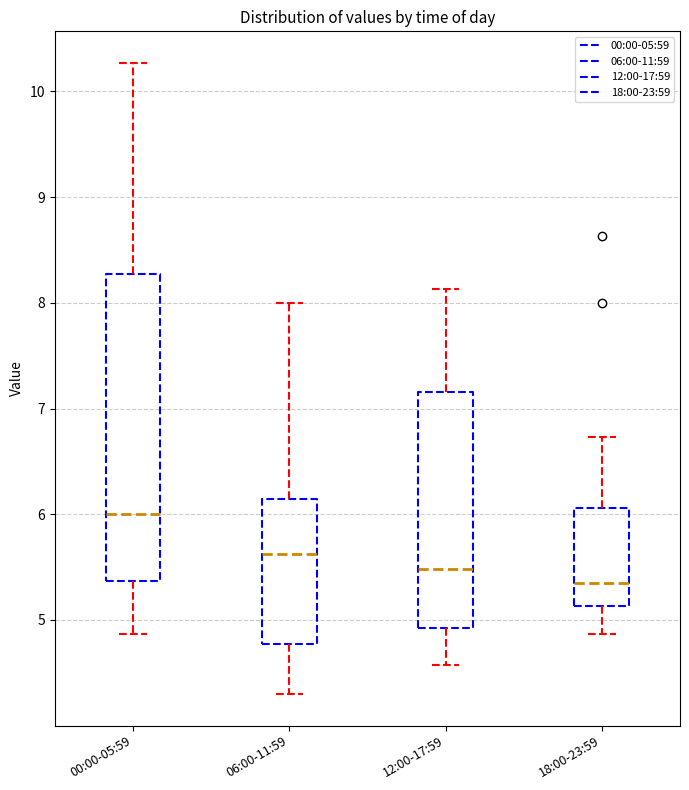

Reading left to right, transcribe this box plot: for each box, give where its median line is, the range the box spans, and where its two whiskers end, as read against the y-axis. The values are not printed on the chart, so give them approximately, as read against the axis.

00:00-05:59: median 6.0, box 5.4 to 8.3, whiskers 4.9 to 10.3
06:00-11:59: median 5.6, box 4.8 to 6.1, whiskers 4.3 to 8.0
12:00-17:59: median 5.5, box 4.9 to 7.2, whiskers 4.6 to 8.1
18:00-23:59: median 5.4, box 5.1 to 6.1, whiskers 4.9 to 6.7